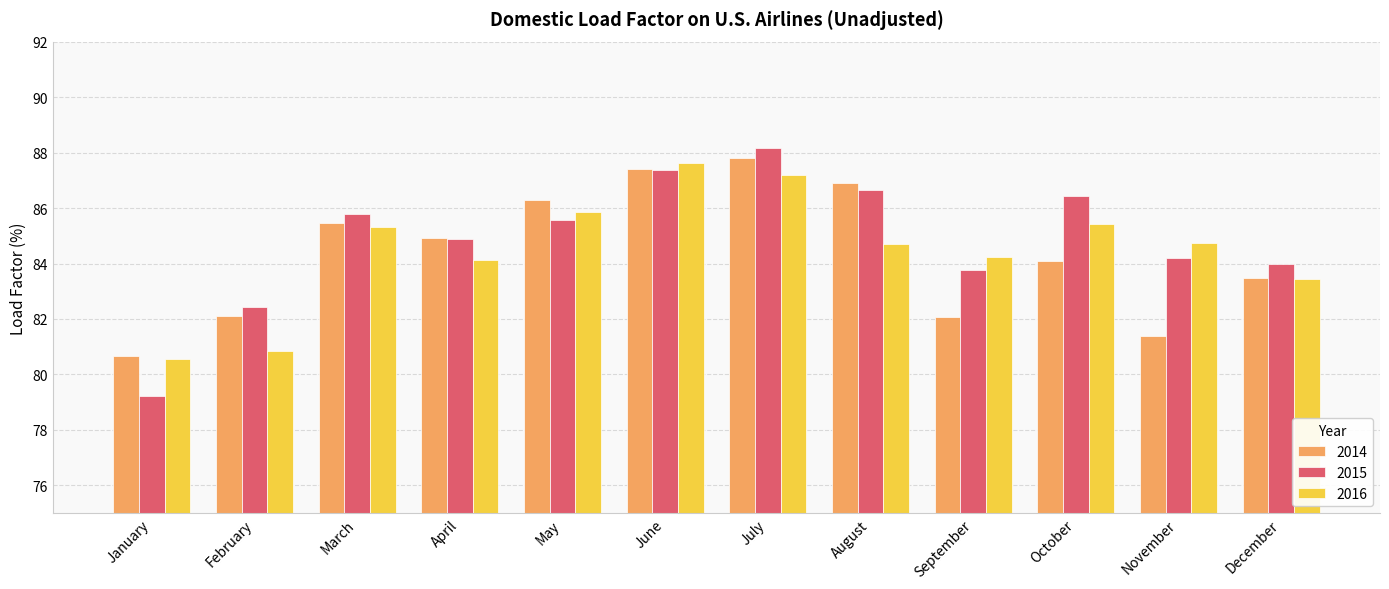

Which series changed the most between September and October?

2015